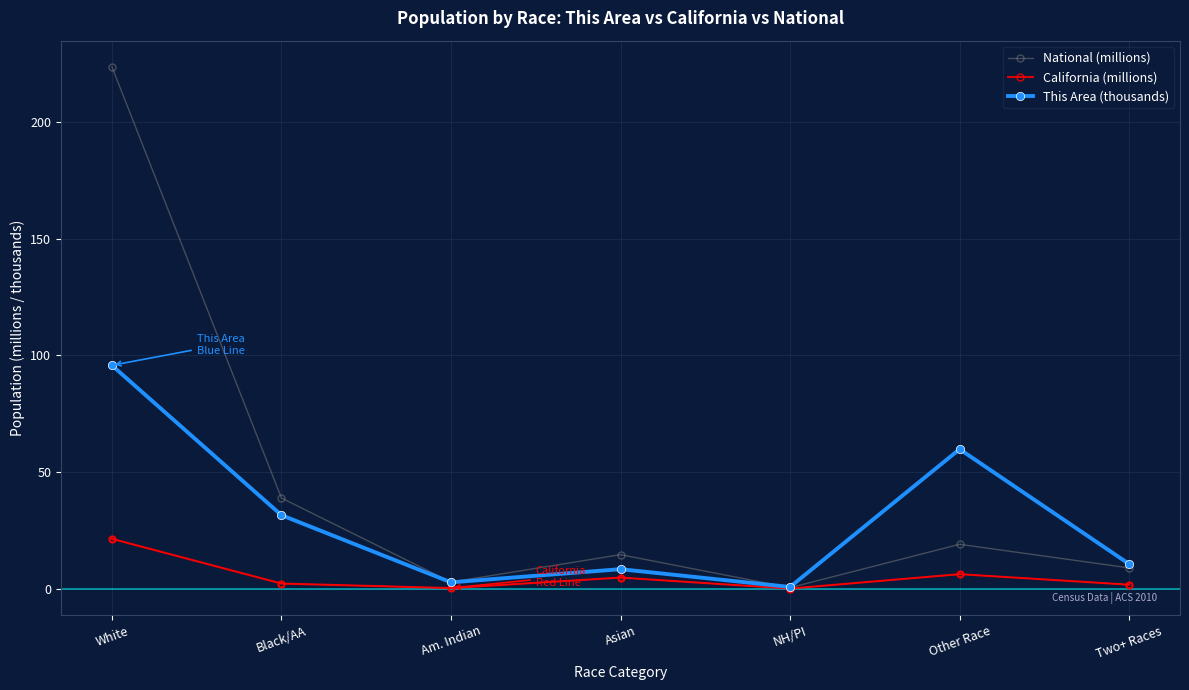

What is the minimum value shown in the chart?

0.1